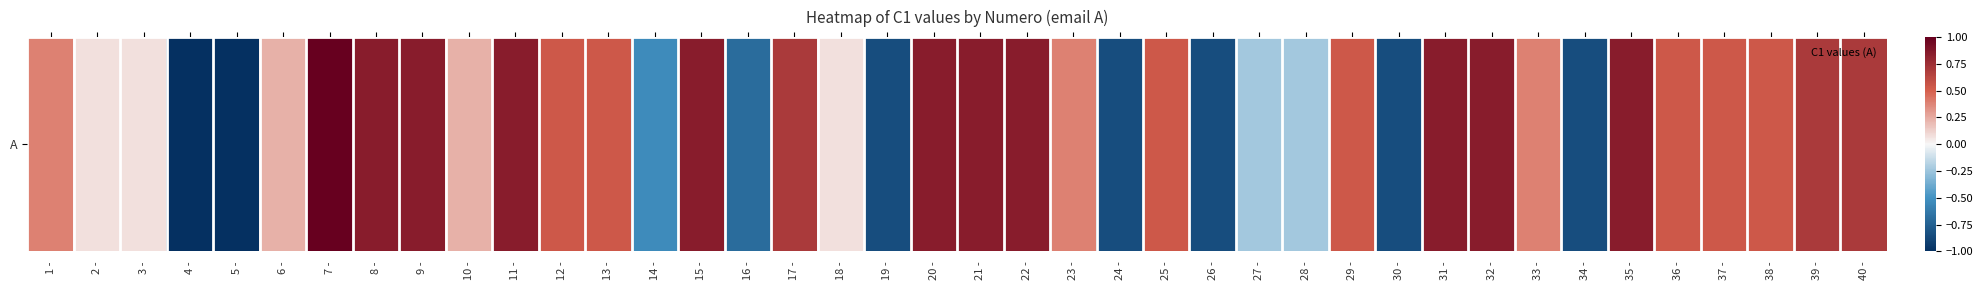

How many values are below 0?

11